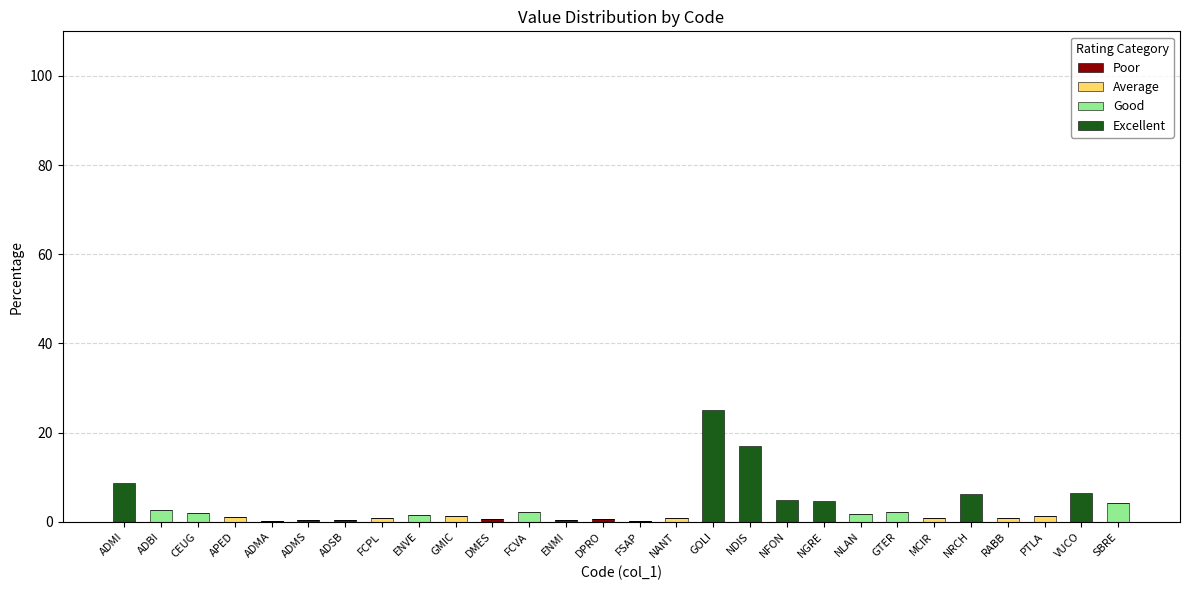

How many series are shown in this chart?

4